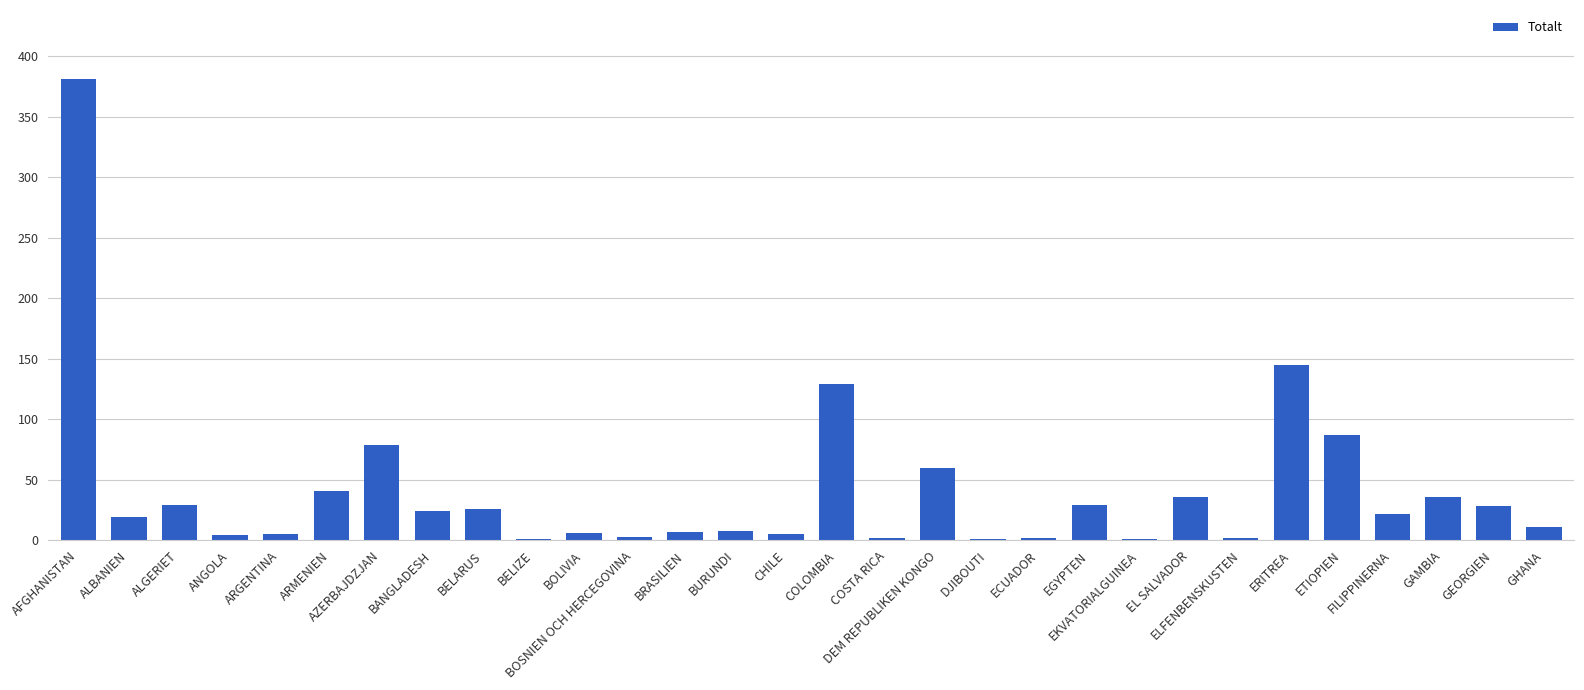

What is the maximum value shown in the chart?

381